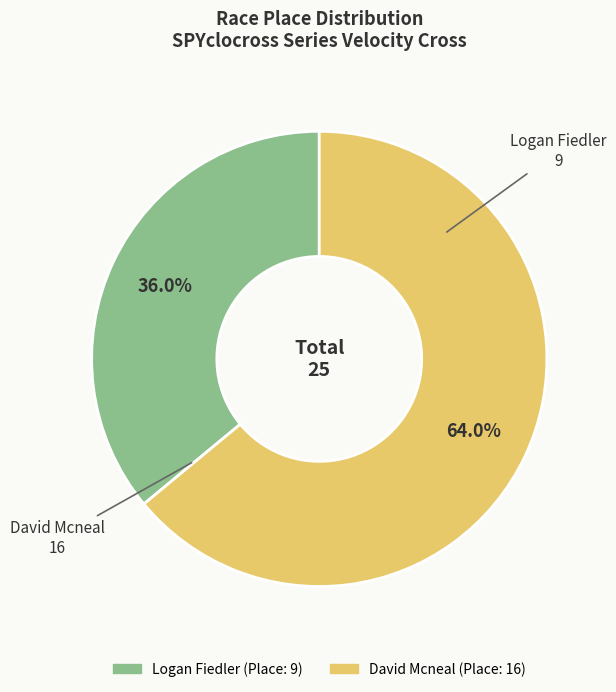

To the nearest percent, what percentage of the pie is Logan Fiedler?

36%